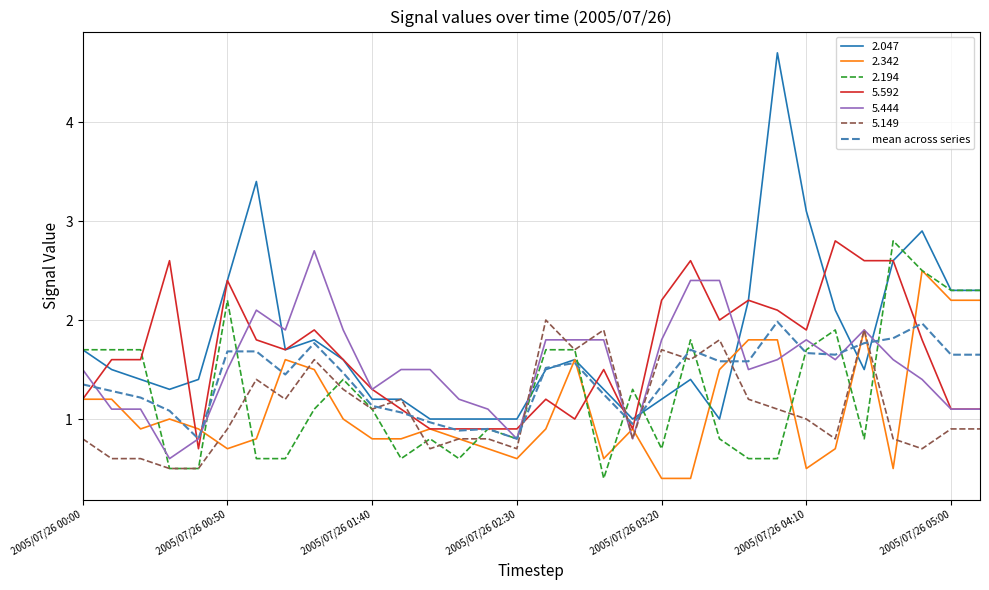

What is the lowest value of the 5.592 series?

0.7